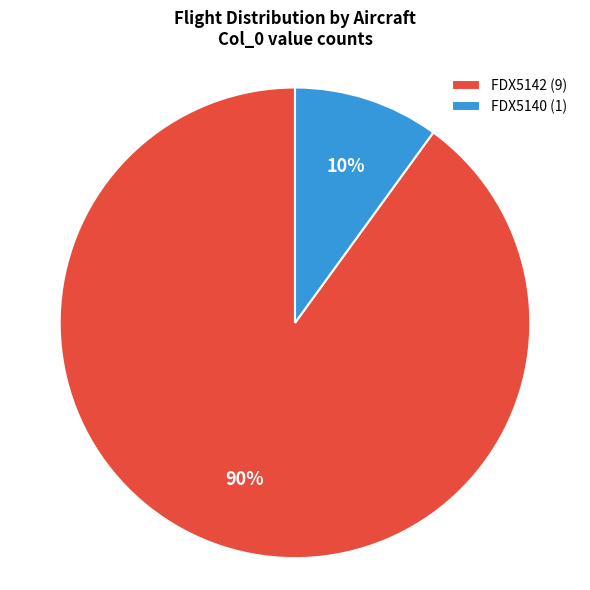

To the nearest percent, what percentage of the pie is FDX5140?

10%